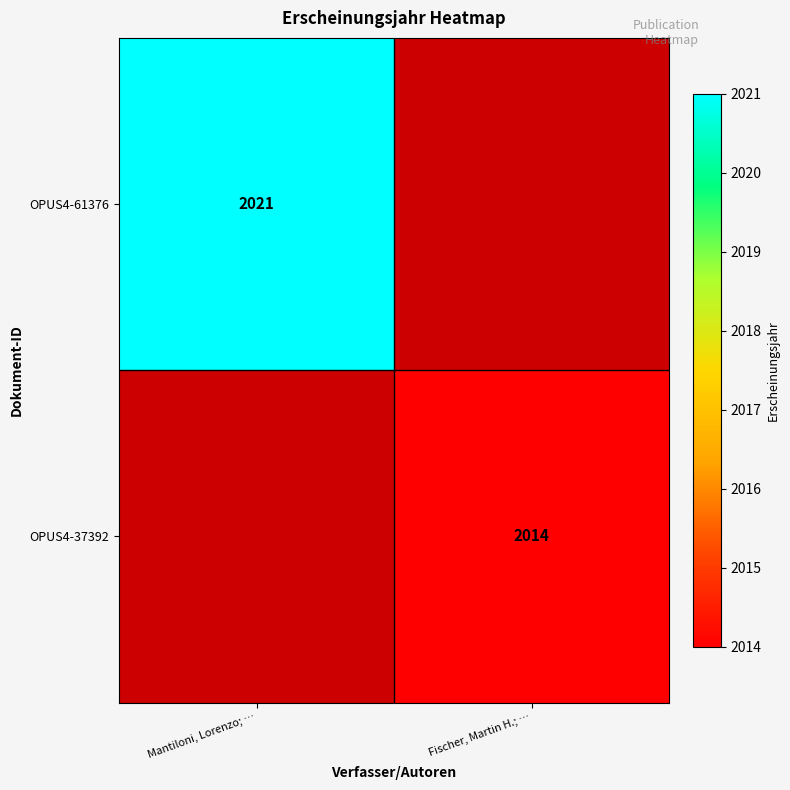

True or false: OPUS4-61376 has a value of 2021 at Mantiloni, Lorenzo; ….

True